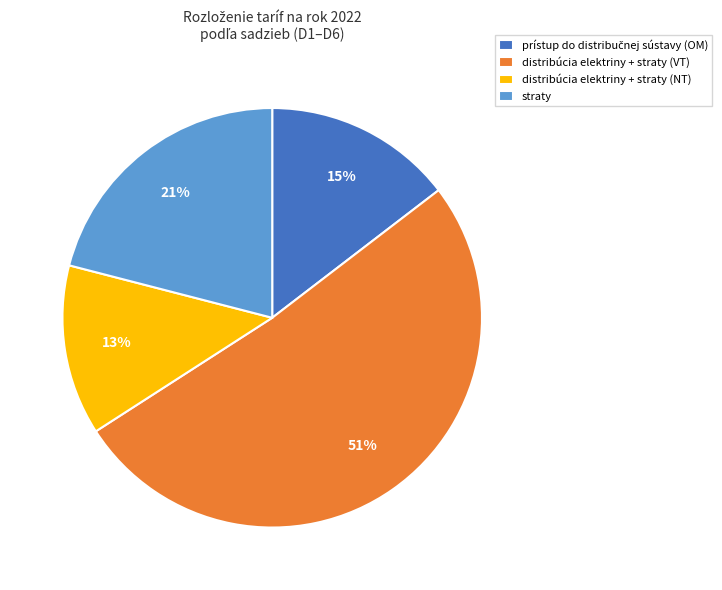

Count the number of slices in the pie.

4